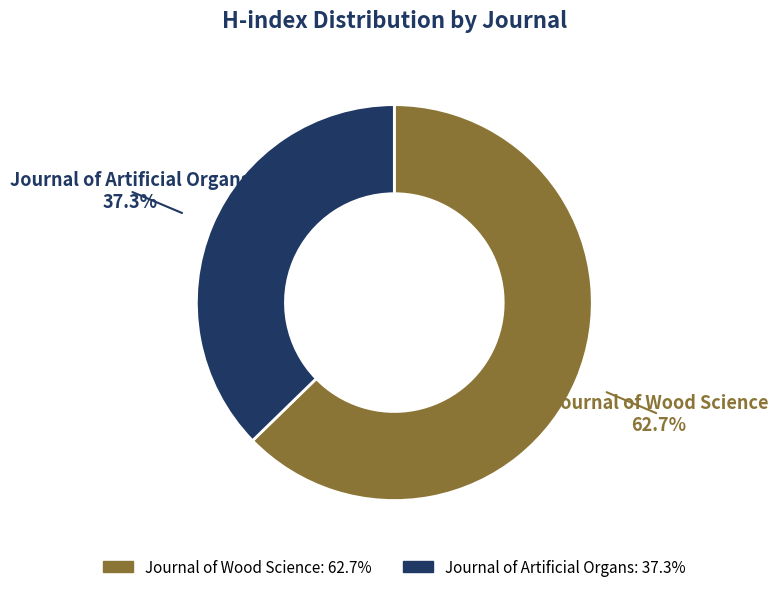

What is the largest slice in the pie chart?

Journal of Wood Science